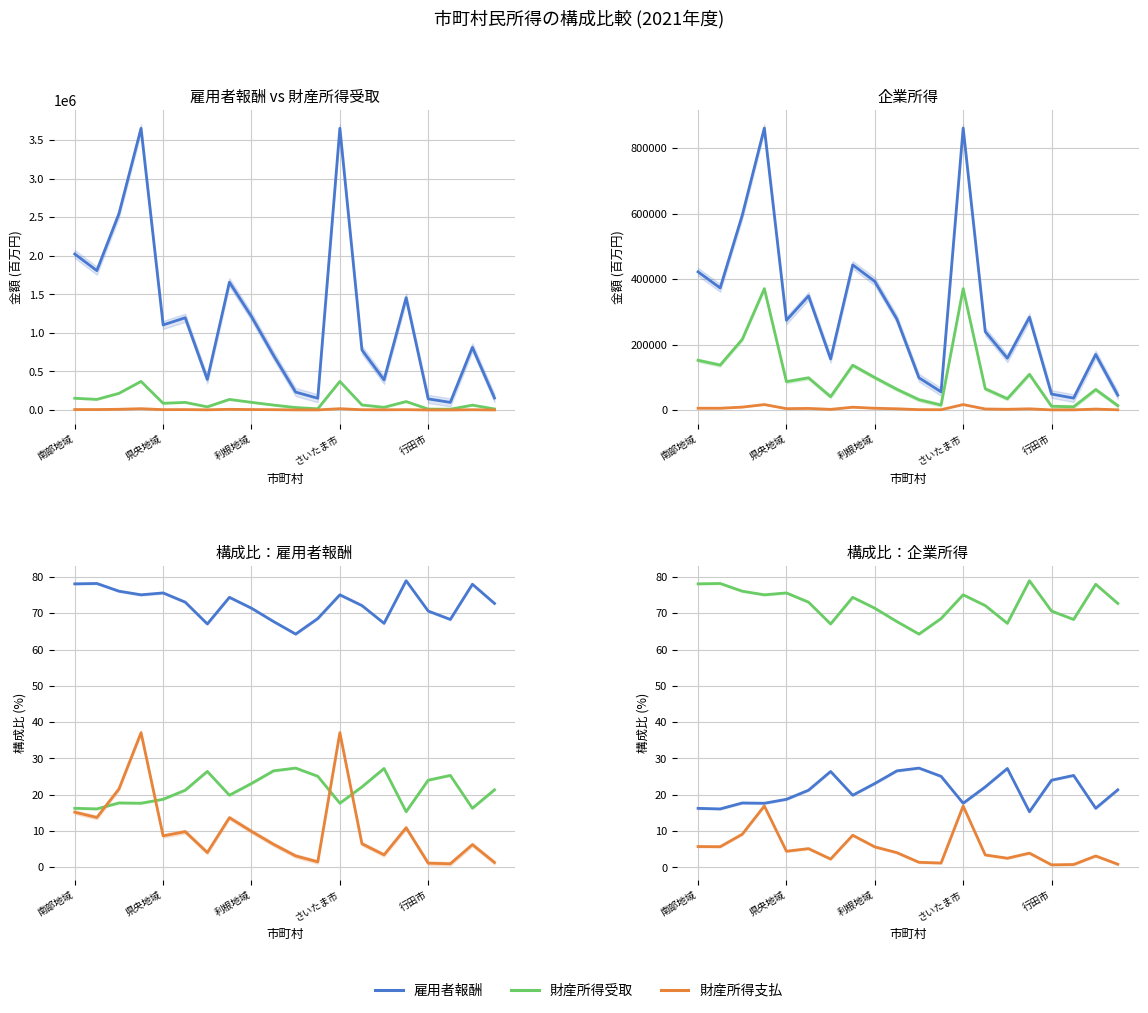

What is the difference between the second highest and second lowest values in the 雇用者報酬 series?

3513123.0